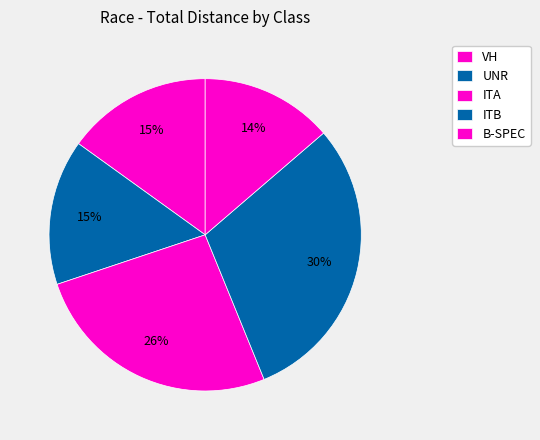

Is there a majority slice in this chart?

No